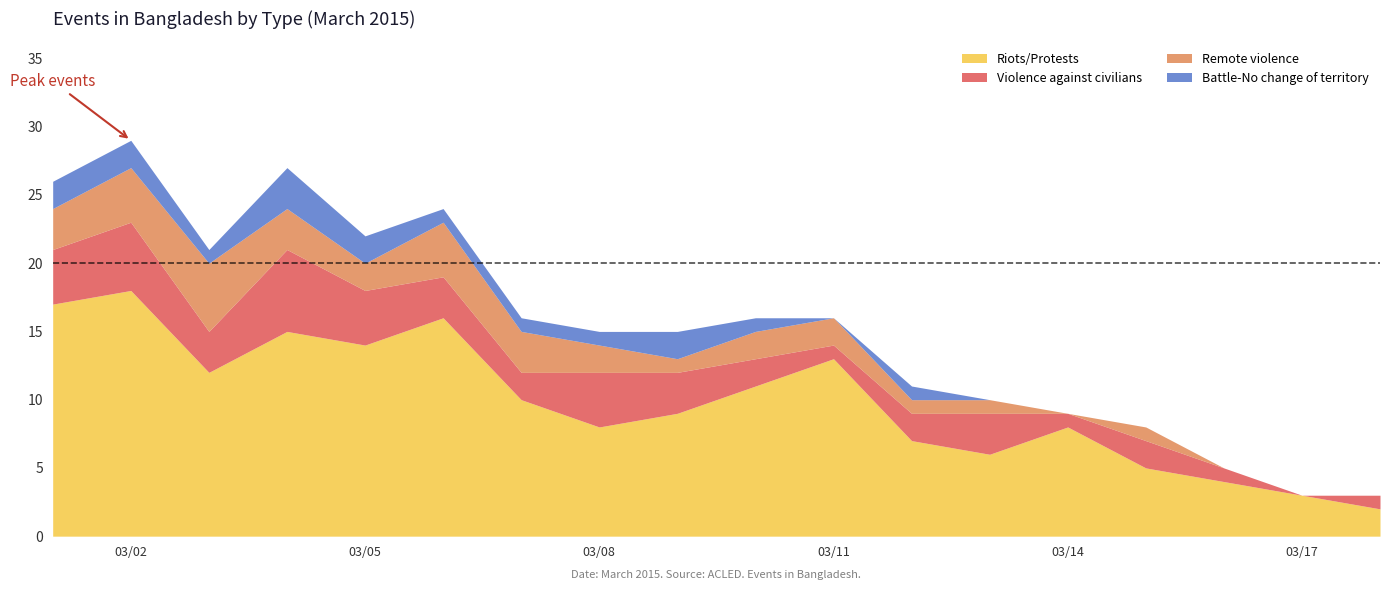

After their last crossing, which series has the higher values: Battle-No change of territory or Remote violence?

Remote violence